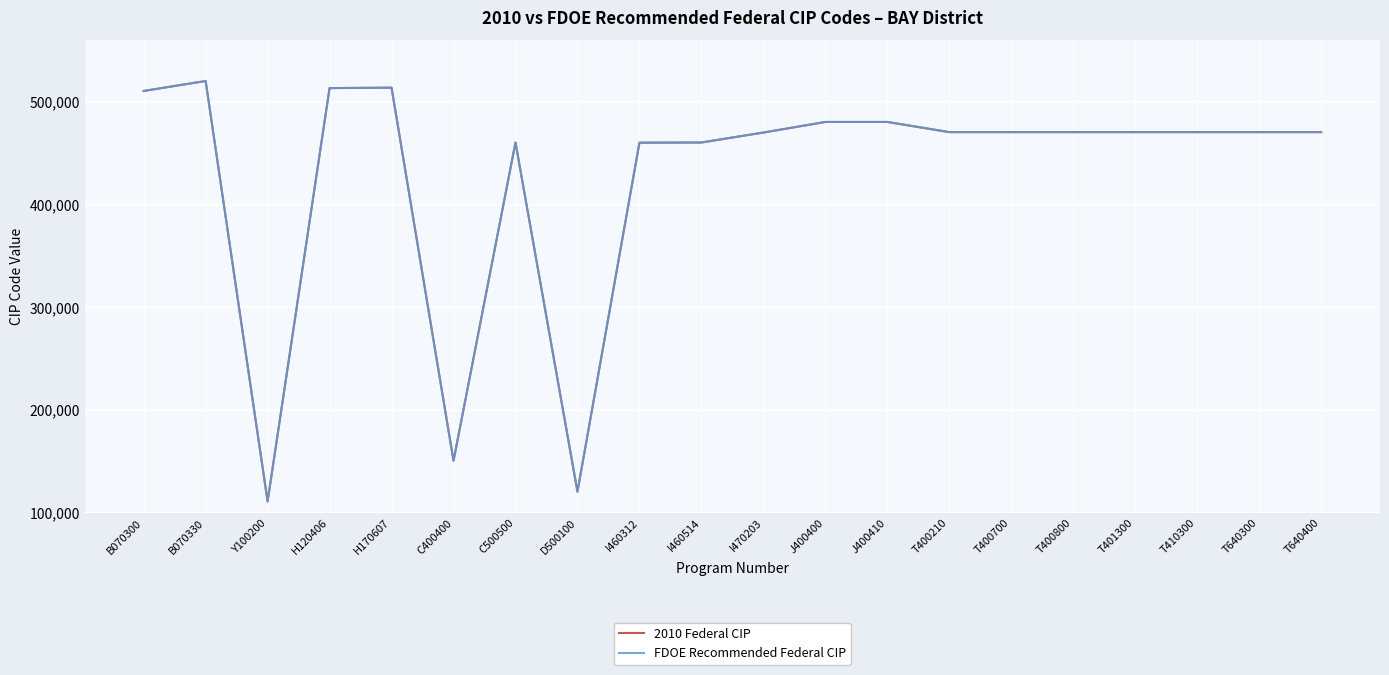

What position from the left is T400700?

15